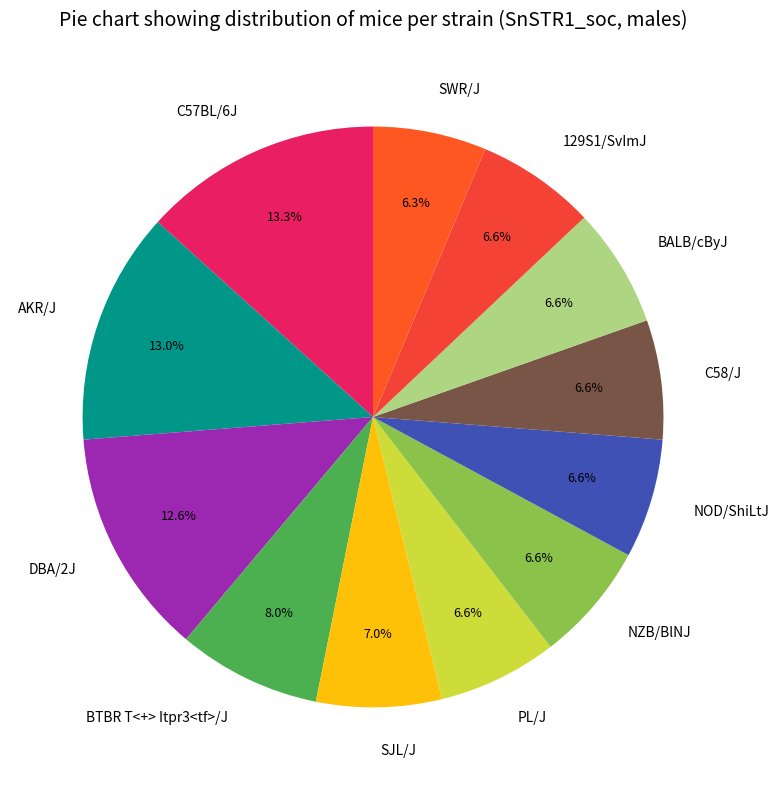

What is the ratio of the value at SJL/J to the value at BTBR T<+> Itpr3<tf>/J?

0.9